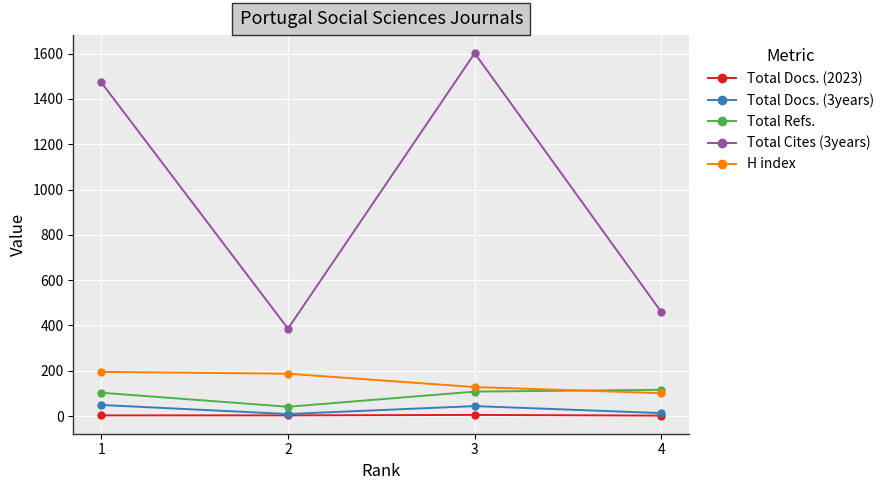

Is it true that Total Refs. equals 41 at 2?

True